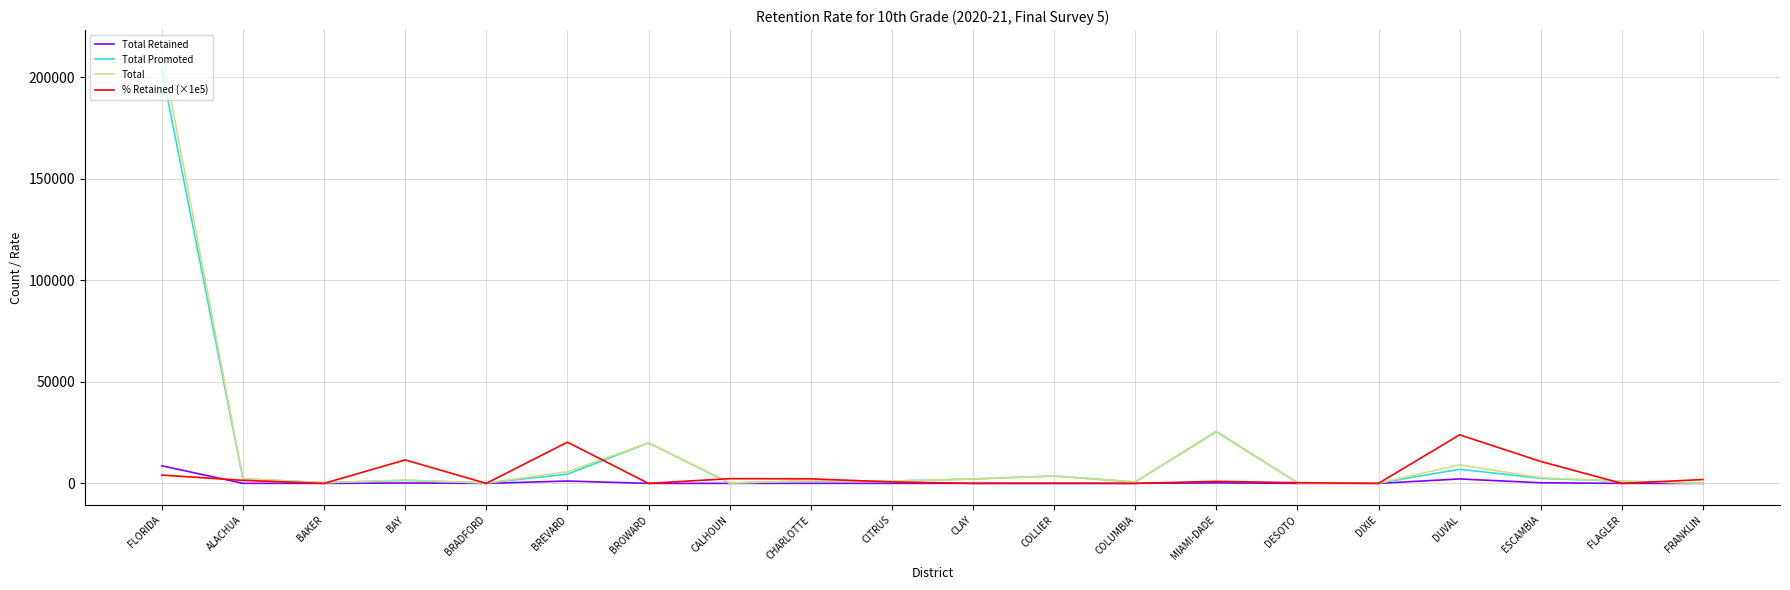

At which category is the sum across all series the highest?

FLORIDA